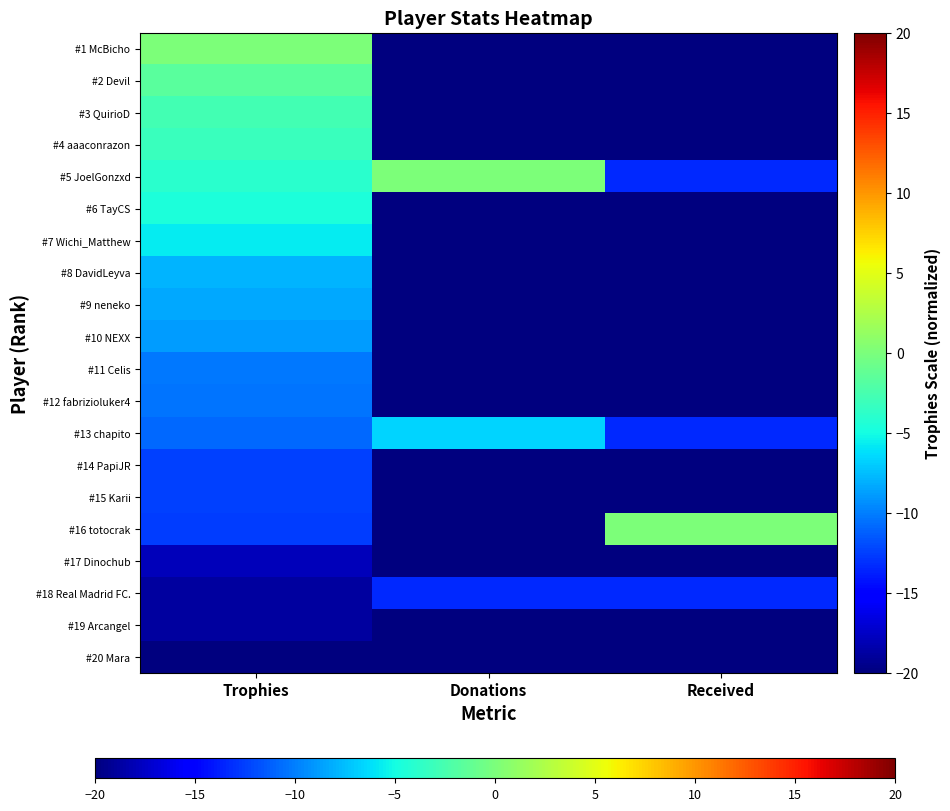

Which category has the lowest value across all series?

Donations